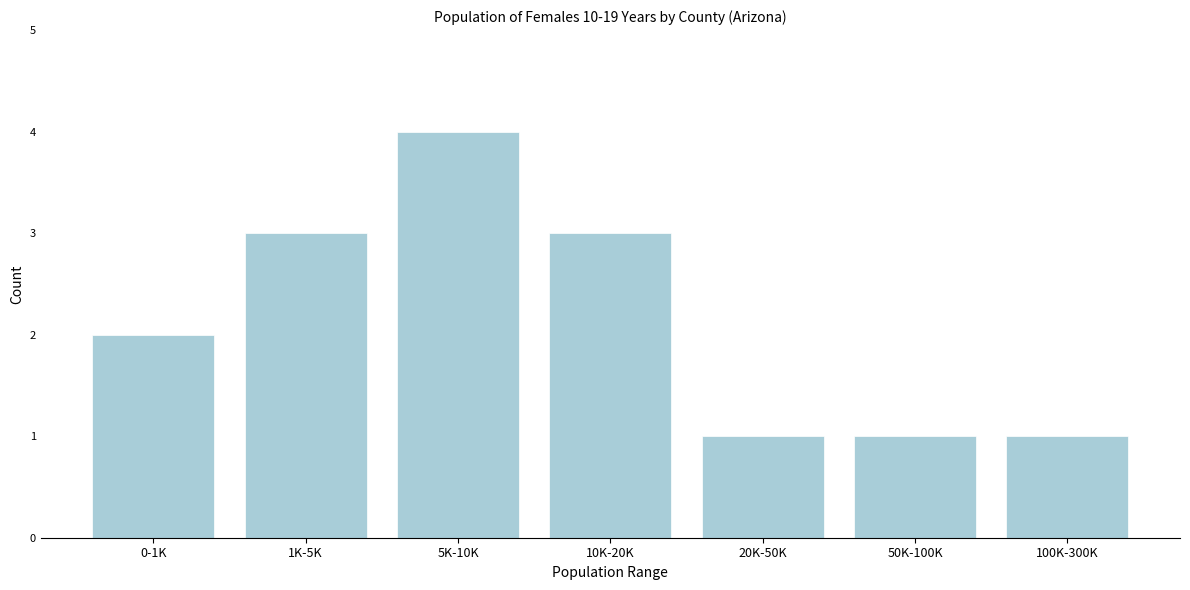

Reading left to right, list all the values displayed in this chart.

0-1K=2	1K-5K=3	5K-10K=4	10K-20K=3	20K-50K=1	50K-100K=1	100K-300K=1